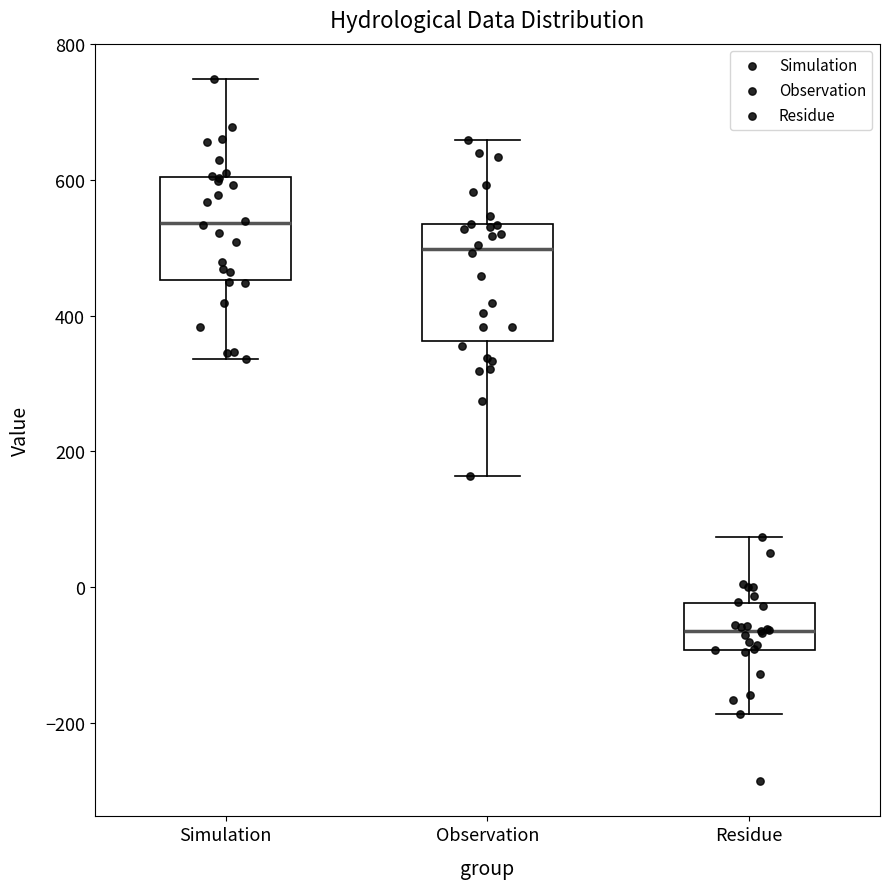

Reading left to right, transcribe this box plot: for each box, give where its median line is, the range the box spans, and where its two whiskers end, as read against the y-axis. The values are not printed on the chart, so give them approximately, as read against the axis.

Simulation: median 540, box 460 to 600, whiskers 340 to 740
Observation: median 500, box 360 to 540, whiskers 160 to 660
Residue: median -60, box -100 to -20, whiskers -180 to 80